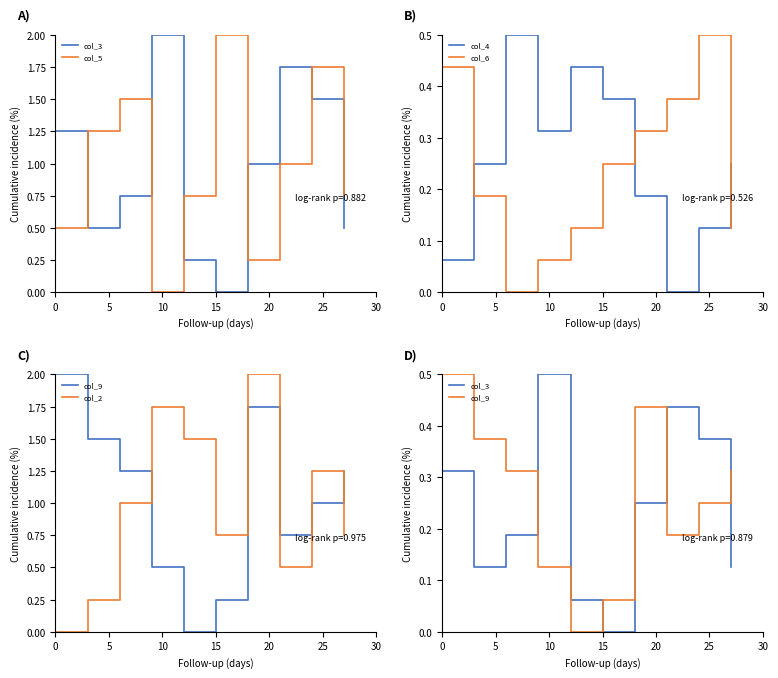

In col_5, how many points are lower than both neighbors (excluding endpoints)?

2